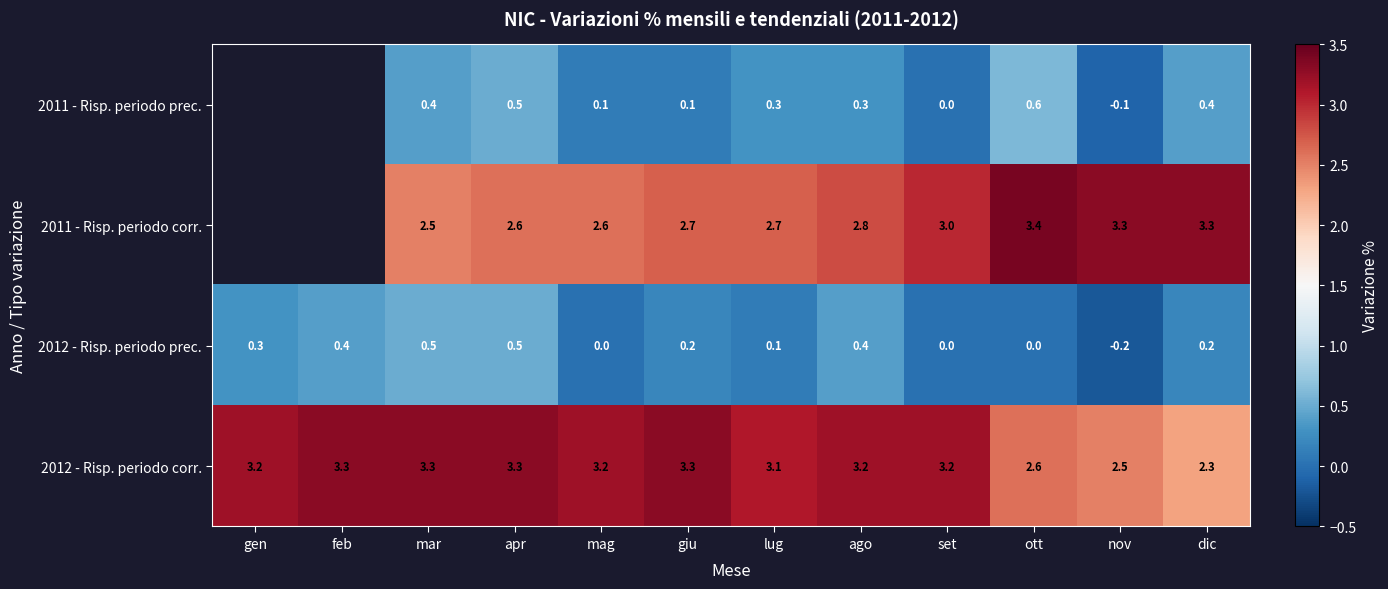

What is the difference between the highest and lowest values at mag?

3.2